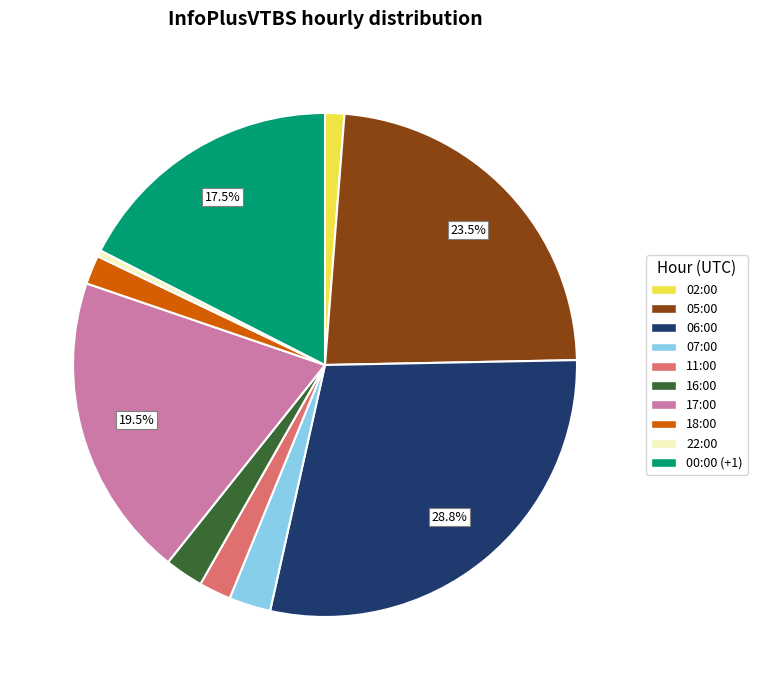

What percentage is the 06:00 slice, to the nearest percent?

29%